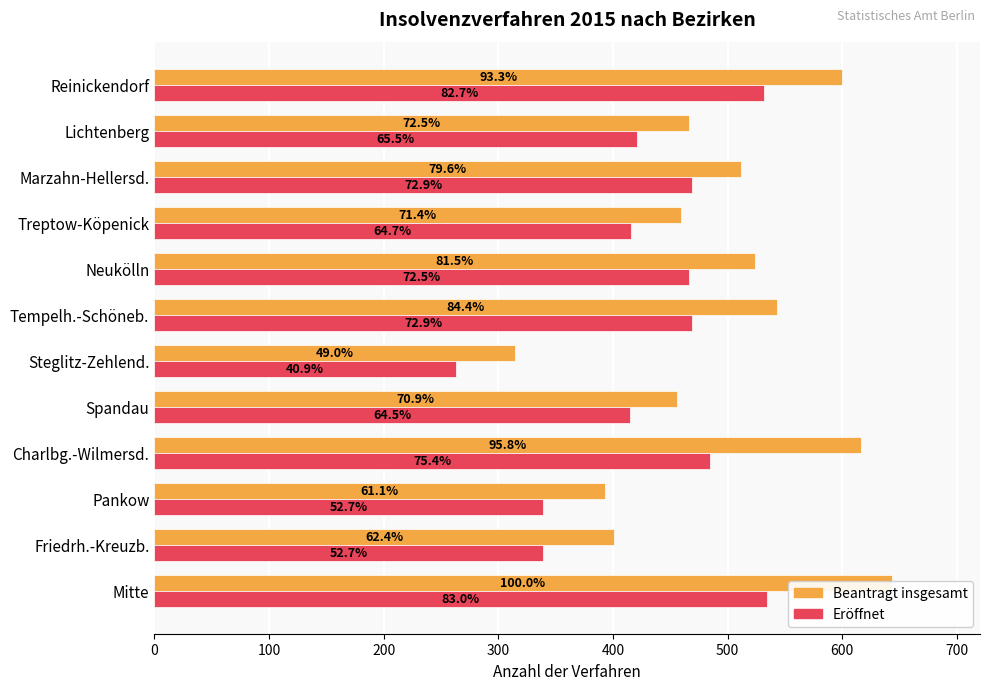

Is it true that eröffnet equals 210 at Neukölln?

False